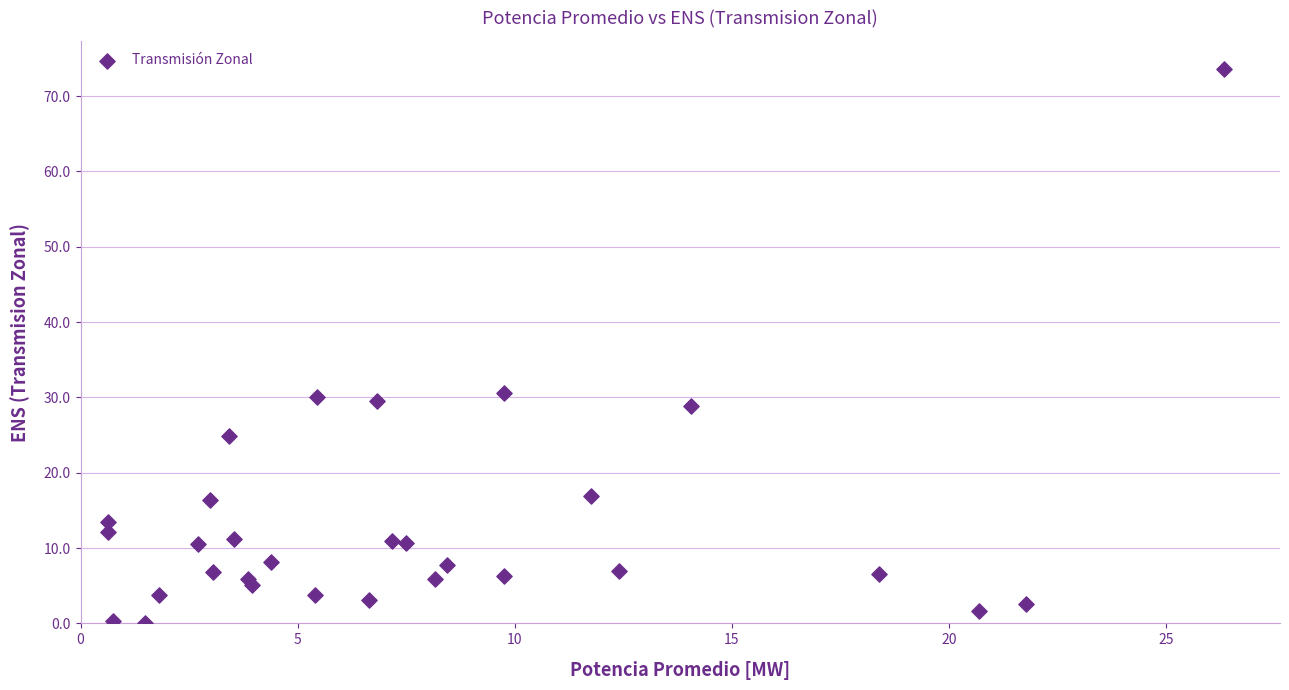

What is the range of X values (max minus min)?

25.7